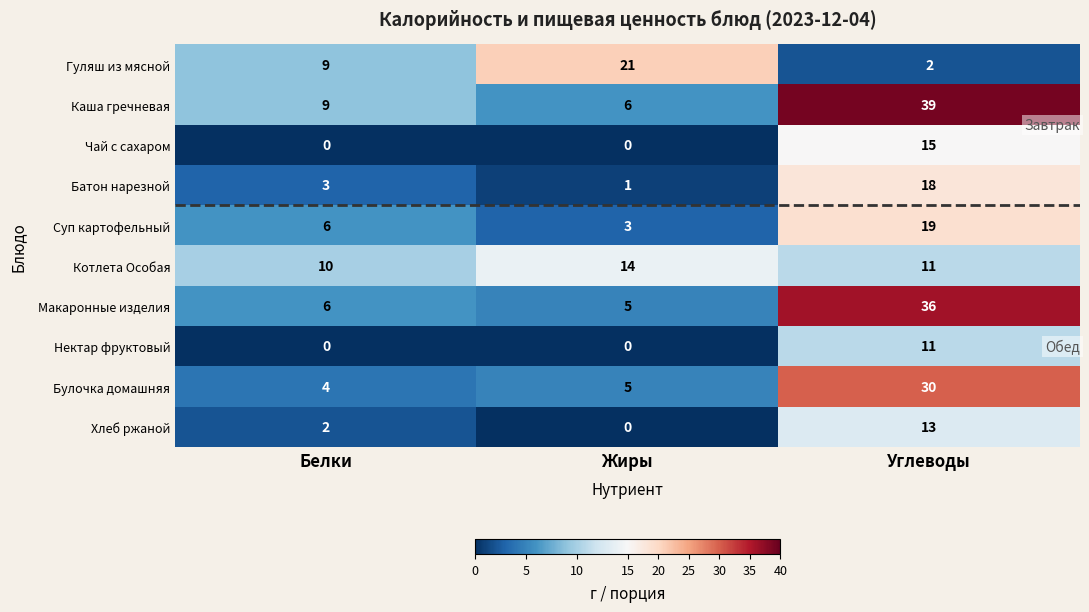

Which series has the largest range (max minus min)?

Каша гречневая